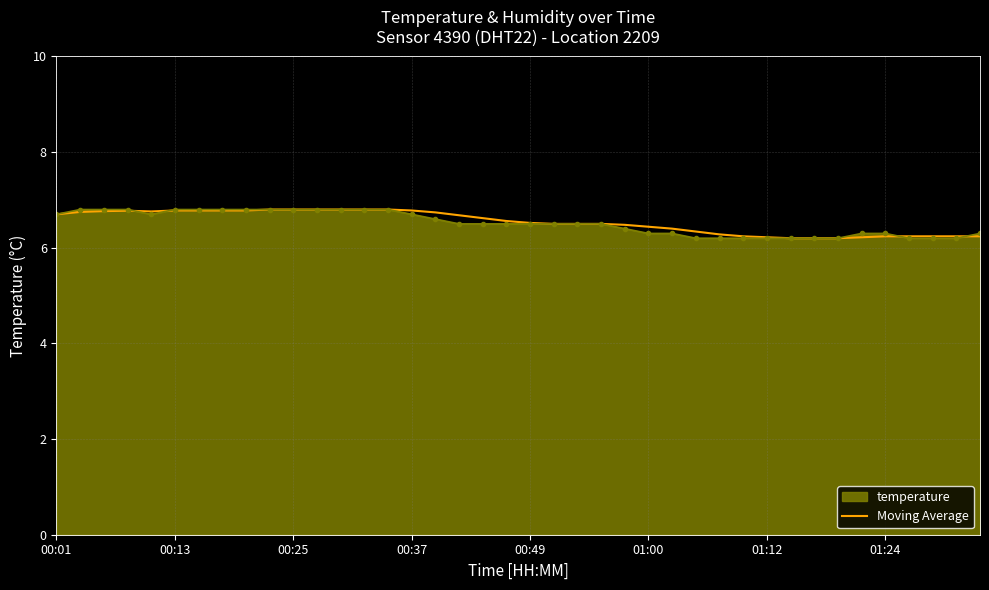

What is the greatest value displayed?

6.8